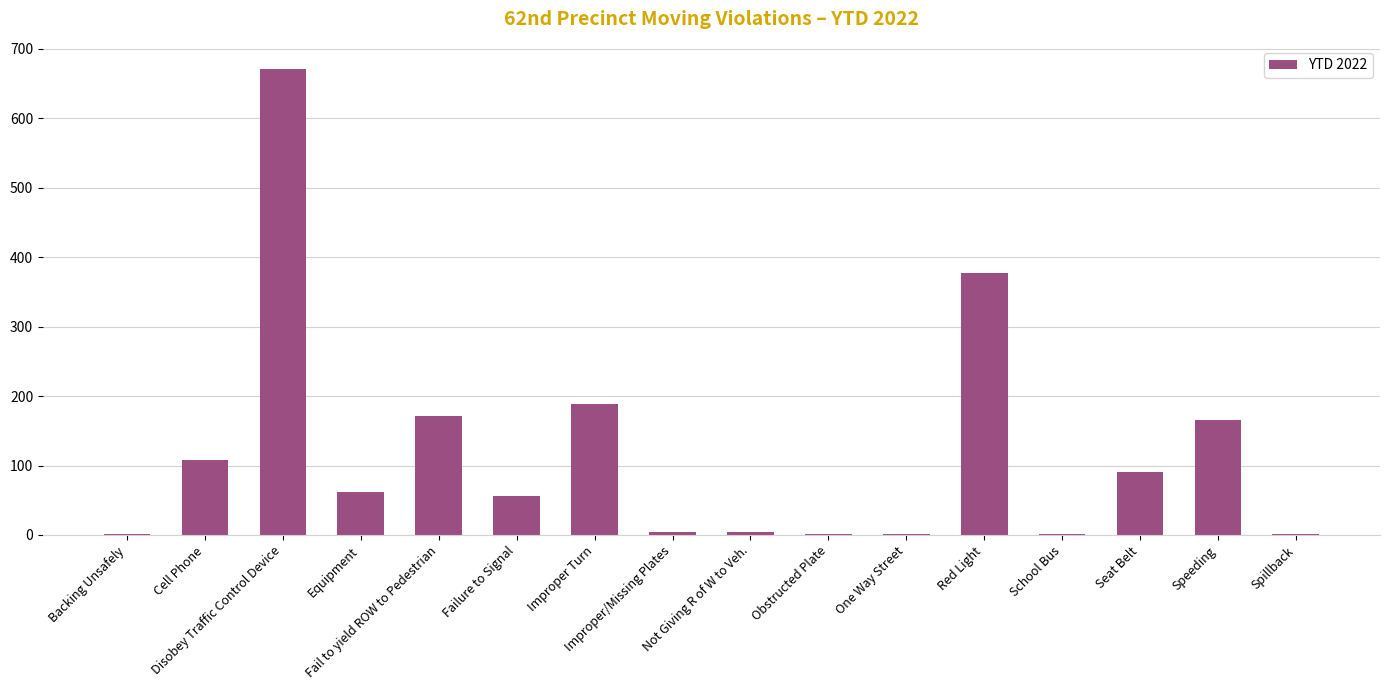

What is the maximum value shown in the chart?

671